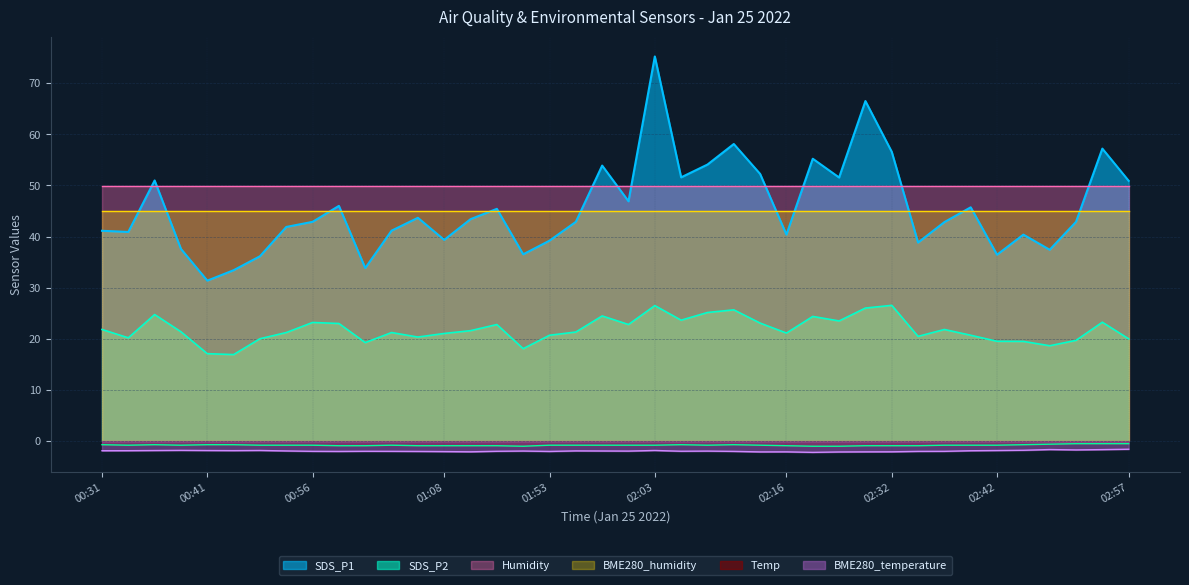

What are all the series names shown in the legend?

SDS_P1, SDS_P2, Humidity, BME280_humidity, Temp, BME280_temperature